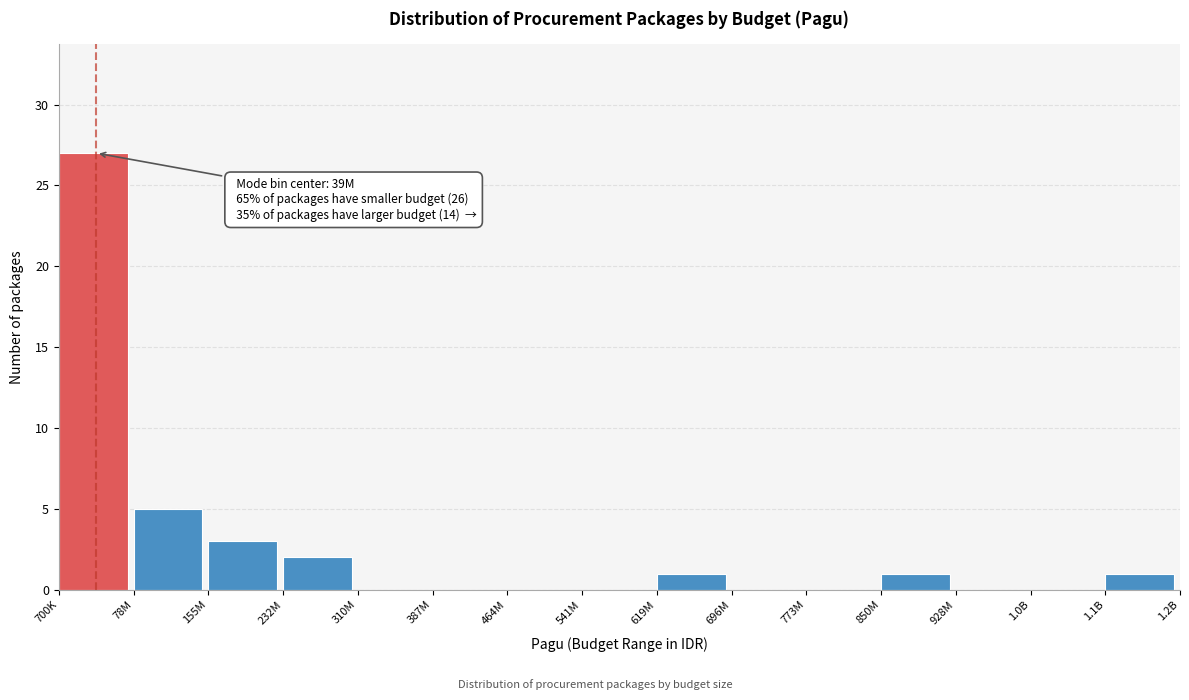

Reading left to right, list all the values displayed in this chart.

700K=27	78M=5	155M=3	232M=2	310M=0	387M=0	464M=0	541M=0	619M=1	696M=0	773M=0	850M=1	928M=0	1.0B=0	1.1B=1